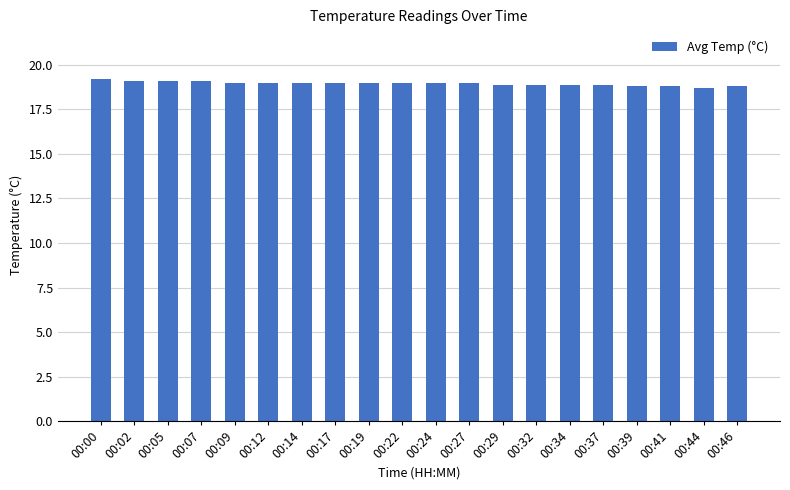

What is the change in value from 00:17 to 00:41?

-0.2